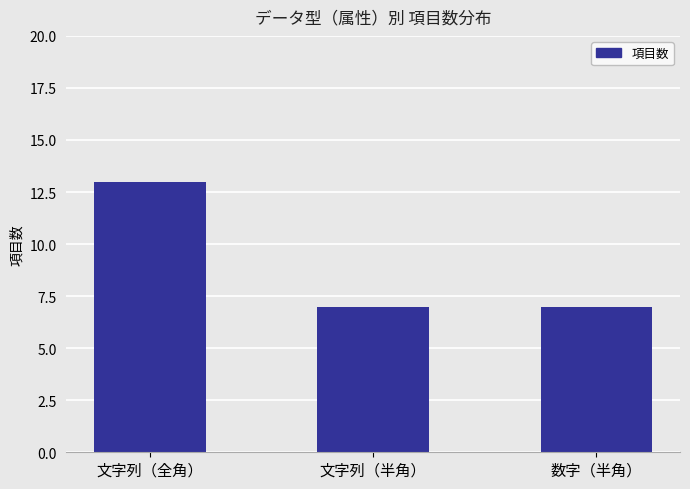

What is the difference between the values at 文字列（全角） and 数字（半角）?

6